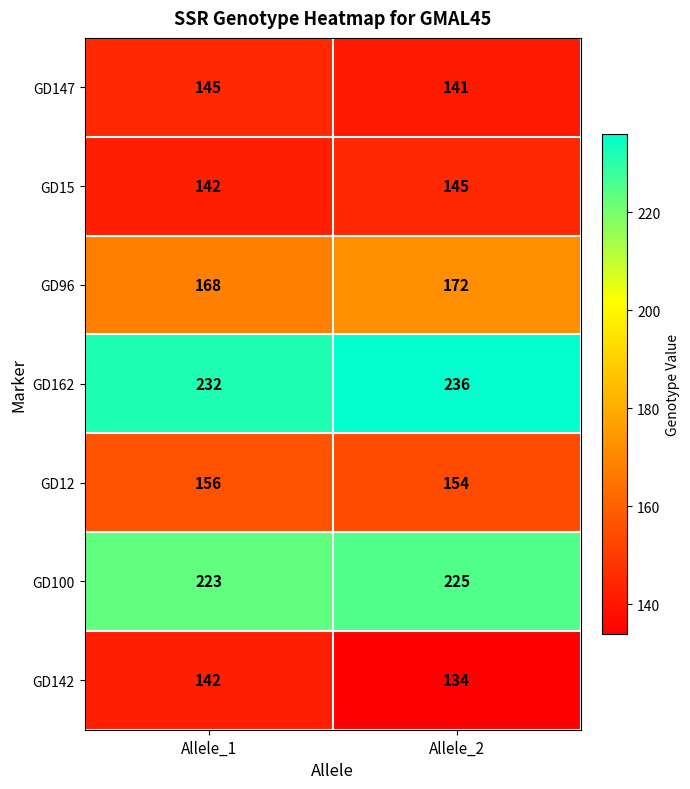

Is it true that GD100 equals 380 at Allele_2?

False